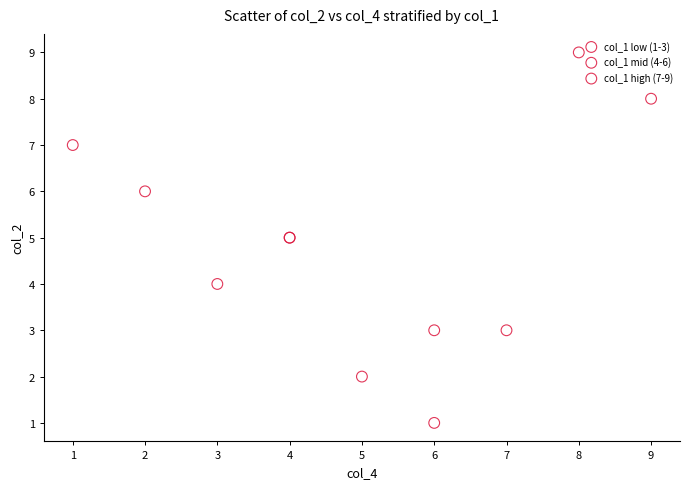

Which series has the largest Y range (max minus min)?

col_1 high (7-9)